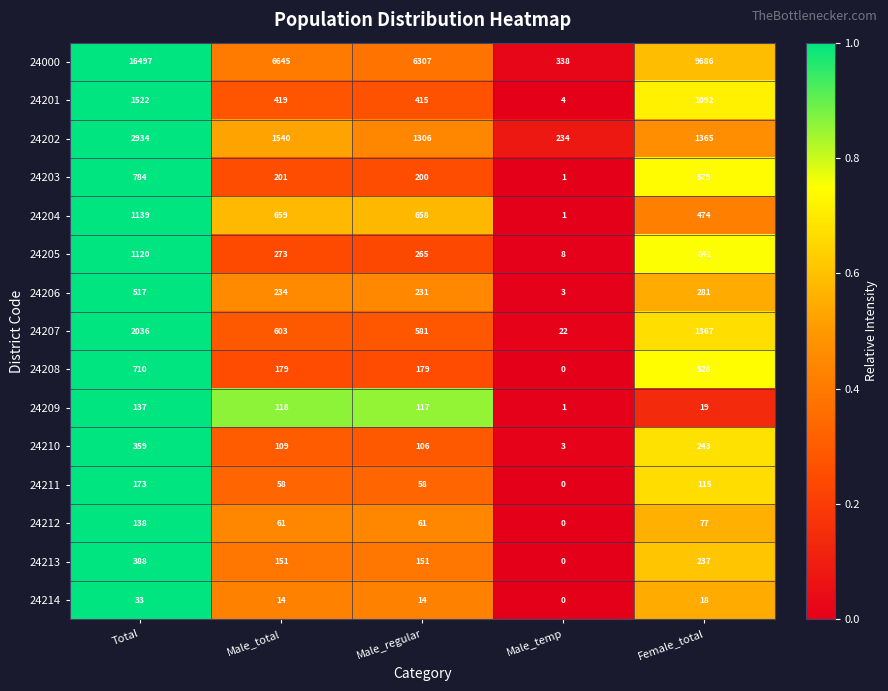

At which category is the sum across all series the highest?

Total